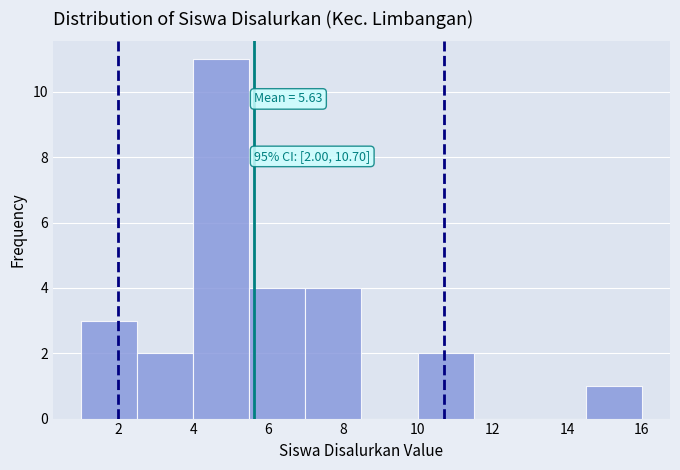

Which range on the x-axis has the tallest bar?

4.0 to 5.5